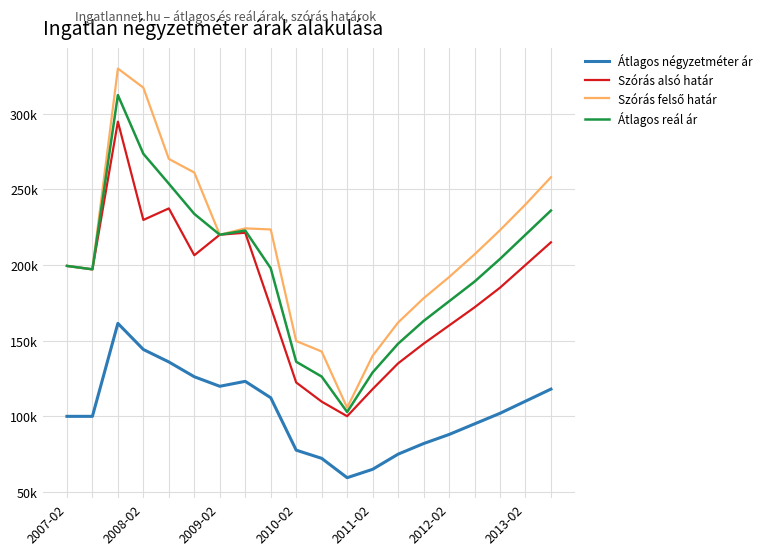

Reading left to right, extract all data points from this chart.

Átlagos négyzetméter ár: 100000	100000	161441	144181	135949	126164	119864	123125	112293	77652	72248	59454	65000	75000	82000	88000	95000	102000	110000	118000
Szórás alsó határ: 199409	197144	294757	229797	237399	206440	220022	221334	172235	122376	109731	100077	118000	135000	148000	160000	172000	185000	200000	215000
Szórás felső határ: 199409	197144	329825	317209	270133	261114	220022	224220	223511	149786	142835	105691	140000	162000	178000	192000	207000	223000	240000	258000
Átlagos reál ár: 199409	197144	312291	273503	253766	233777	220022	222777	197873	136081	126283	102884	129000	148000	163000	176000	189000	204000	220000	236000